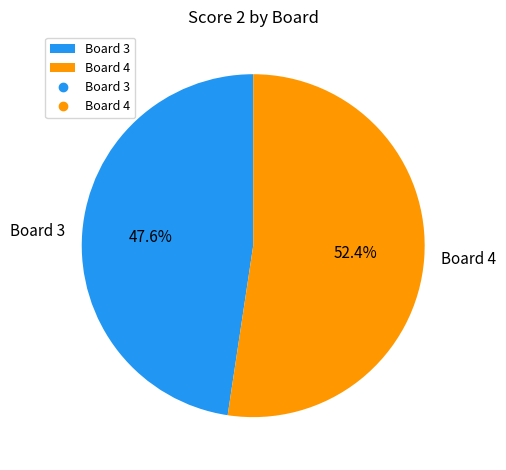

Does any single category account for the majority?

Yes